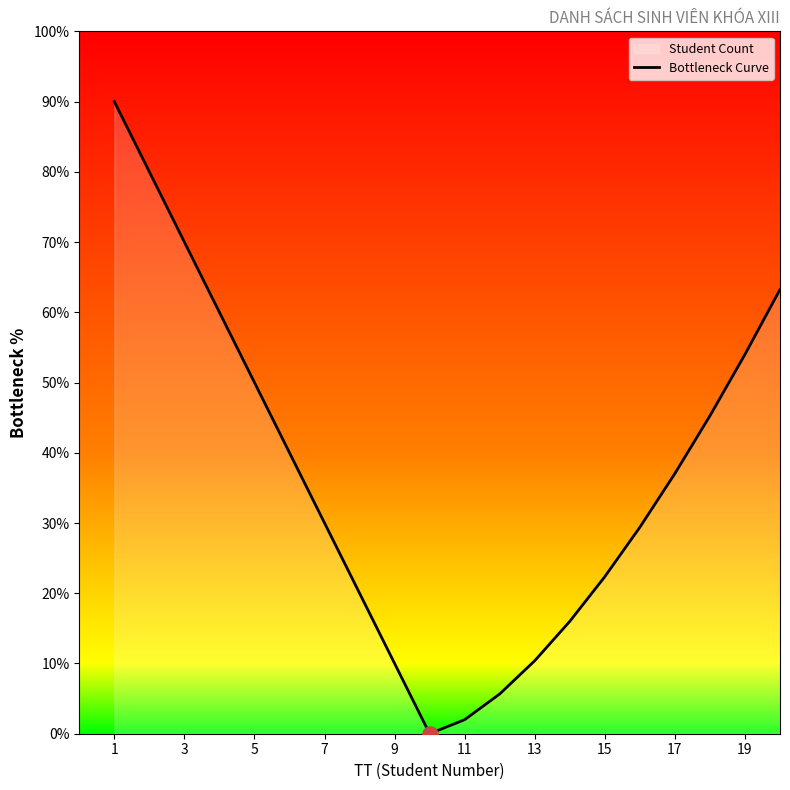

What is the ratio of the value at 9 to the value at 15?

0.4